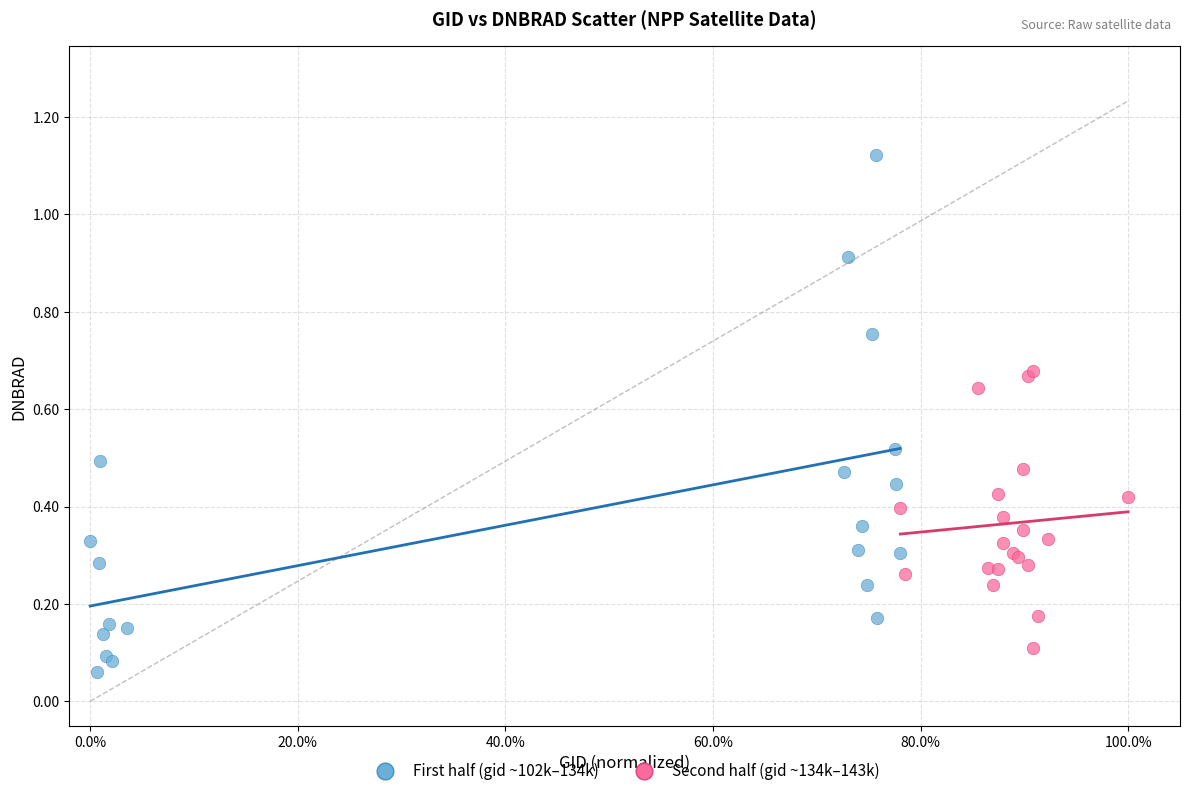

Which series reaches the minimum Y coordinate?

First half (gid ~102k–134k)